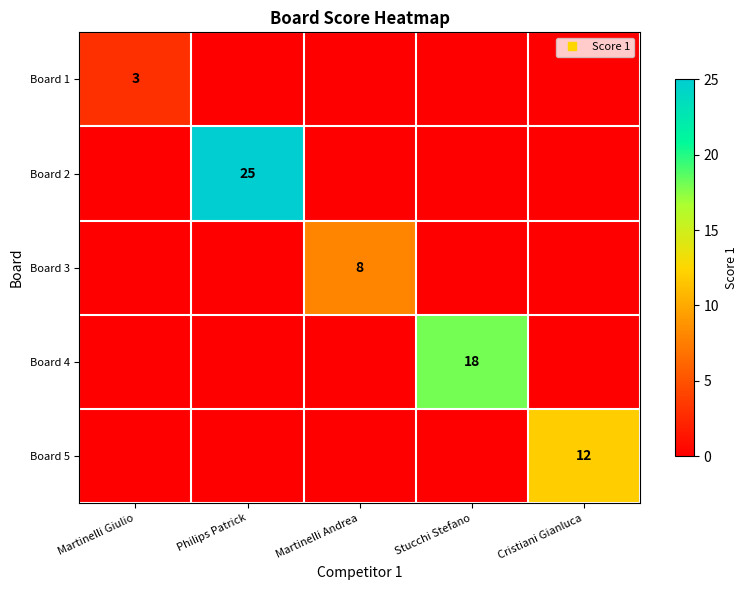

At which label does Board 3 reach its minimum?

Martinelli Giulio